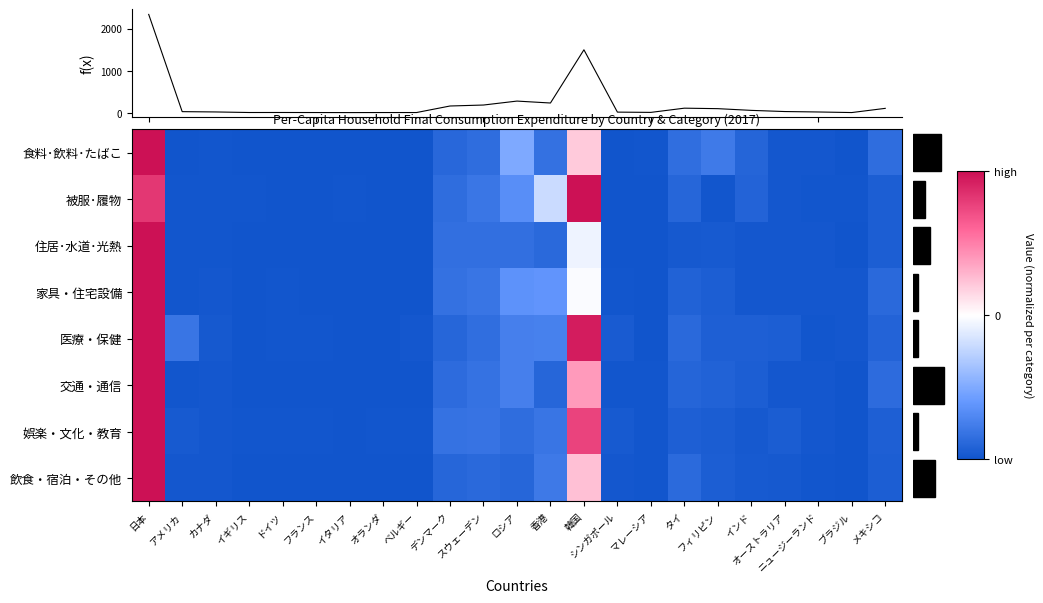

Which series changed the most between ドイツ and タイ?

食料･飲料･たばこ